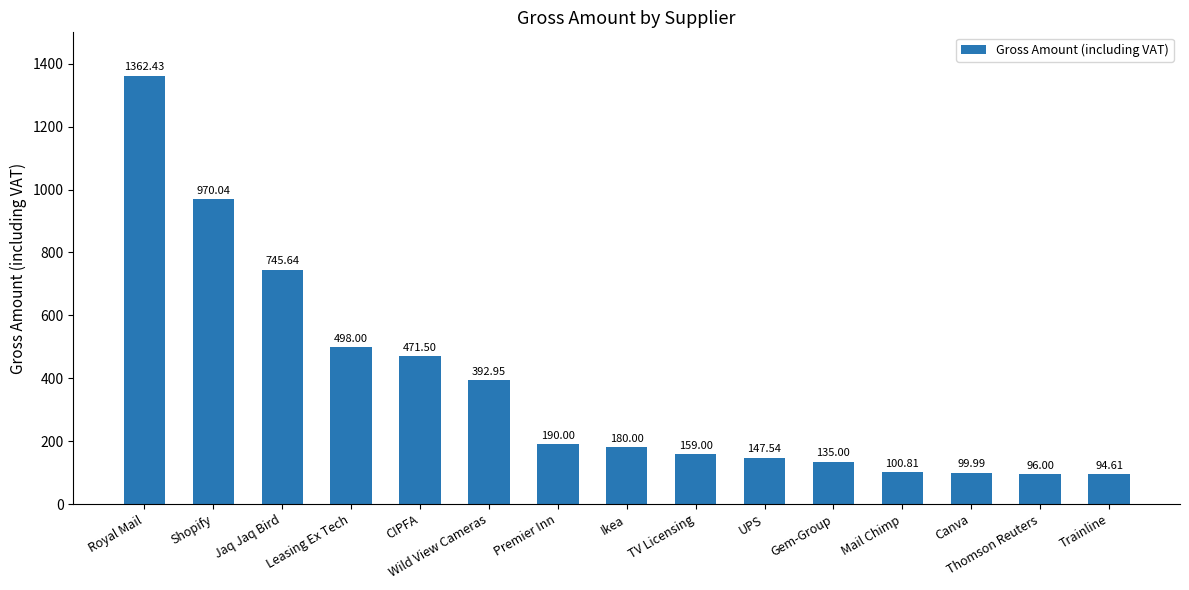

Where does the data first go above 180?

Royal Mail